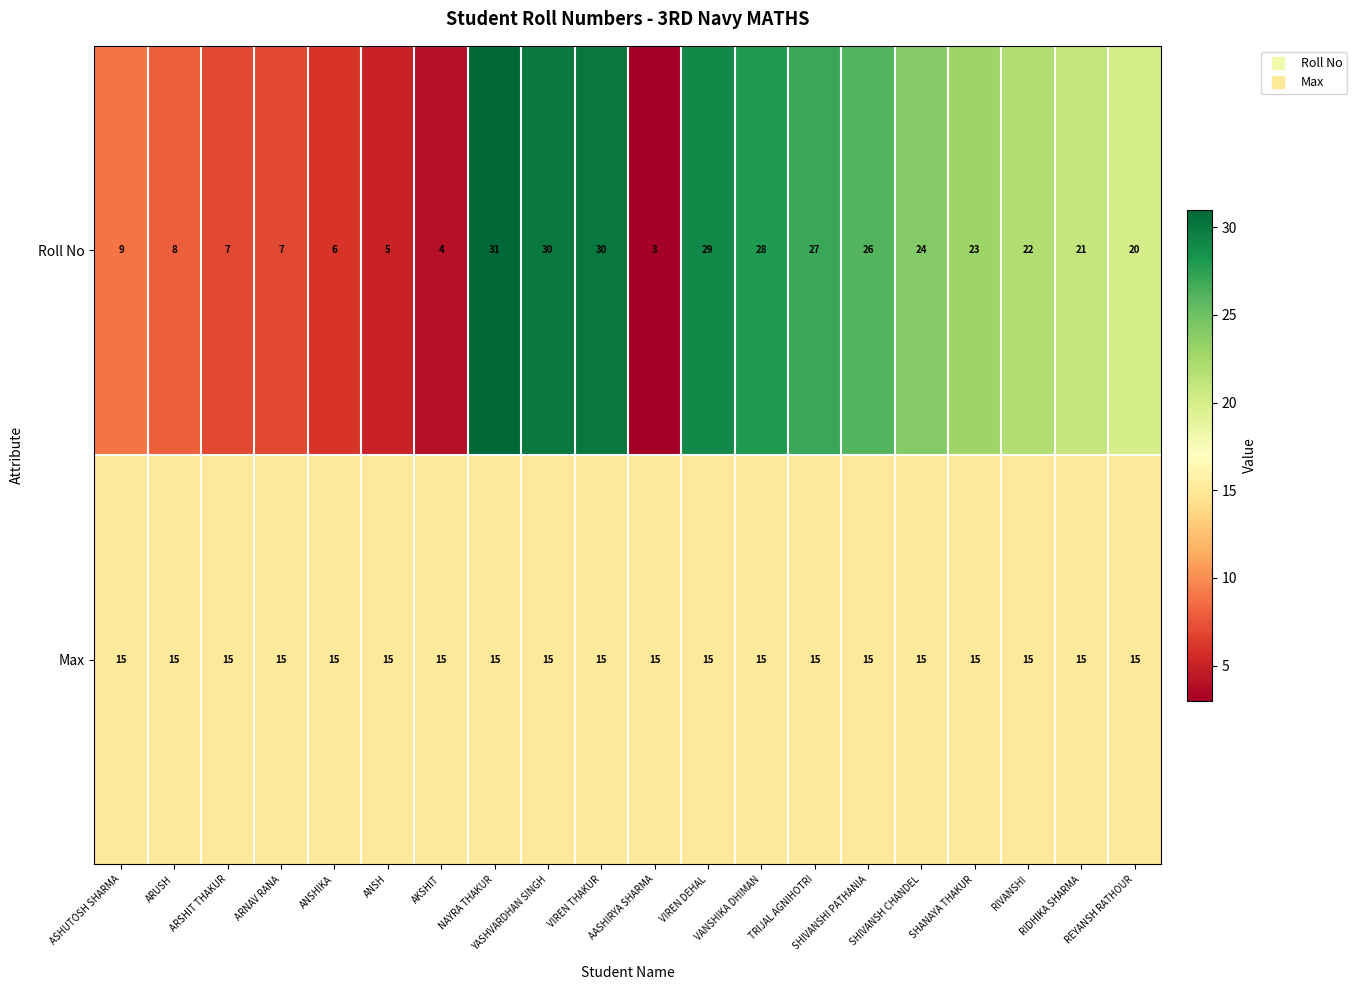

Which label corresponds to the smallest value in the chart?

AASHIRYA SHARMA